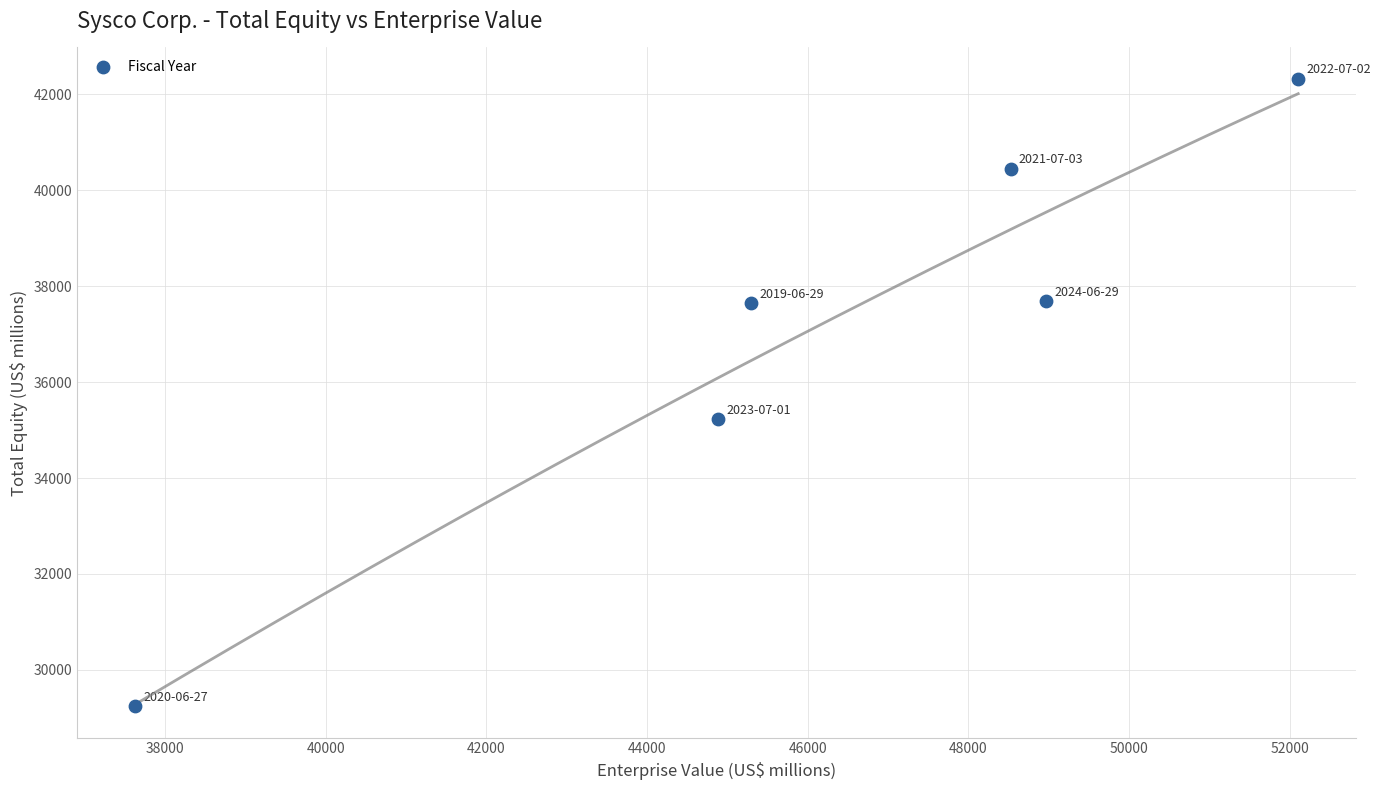

What is the range of Y values (max minus min)?

13085